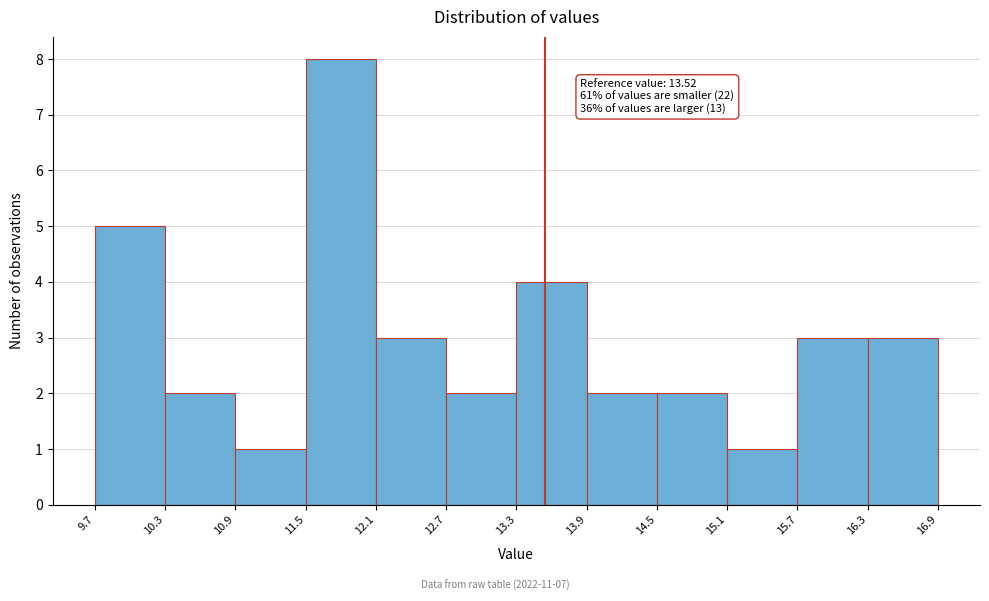

Over which range of the x-axis is the bar tallest?

11.5 to 12.1